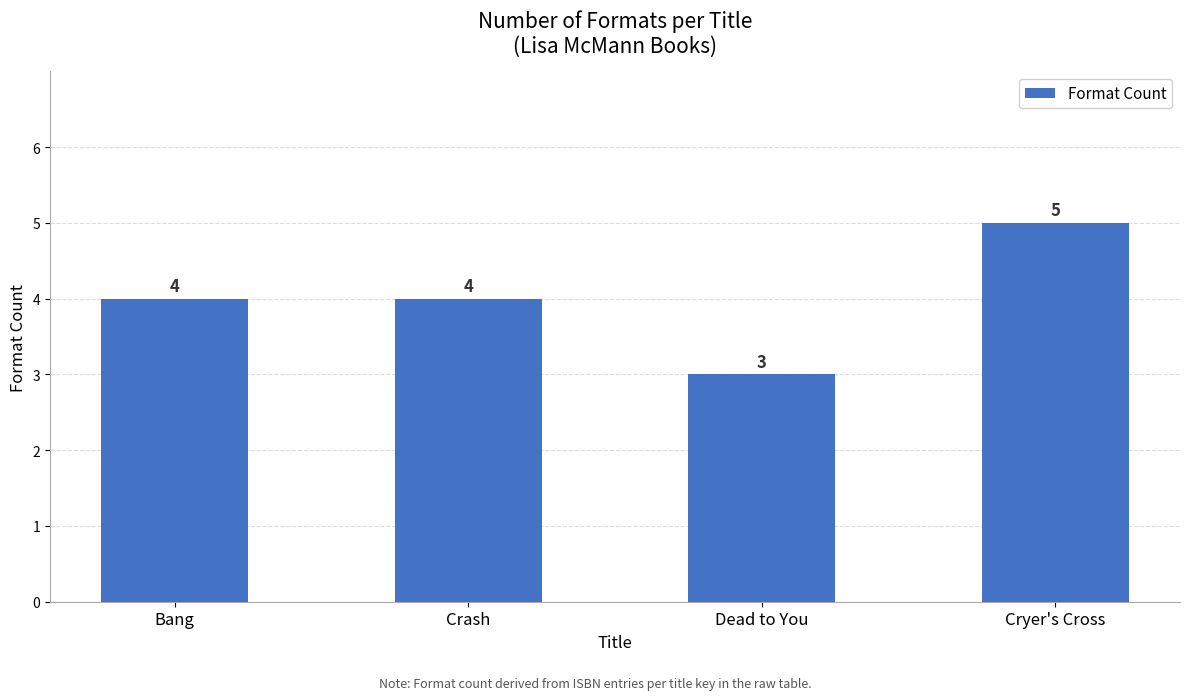

What is the average value?

4